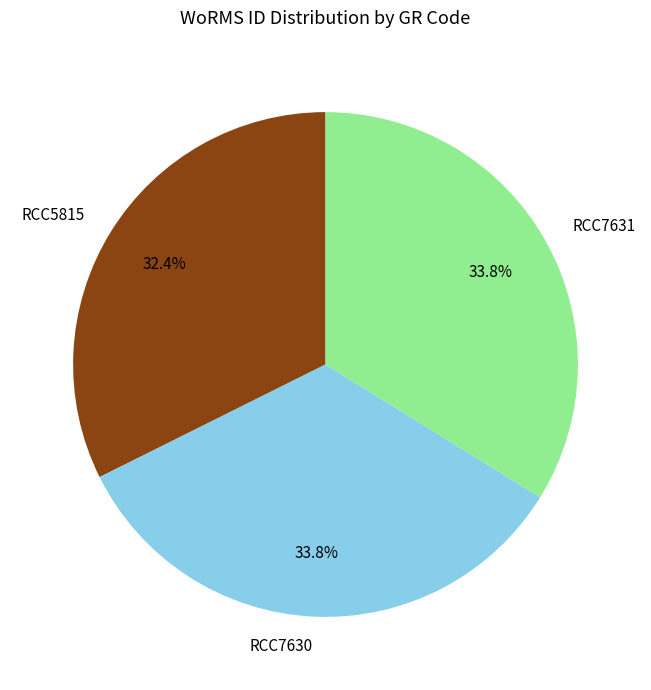

True or false: RCC7631 accounts for 23% of the total.

False